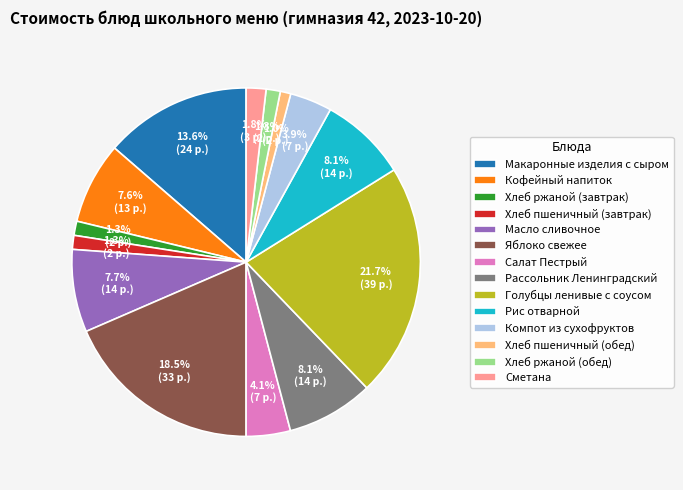

To the nearest percent, what percentage of the pie is Хлеб ржаной (завтрак)?

1%